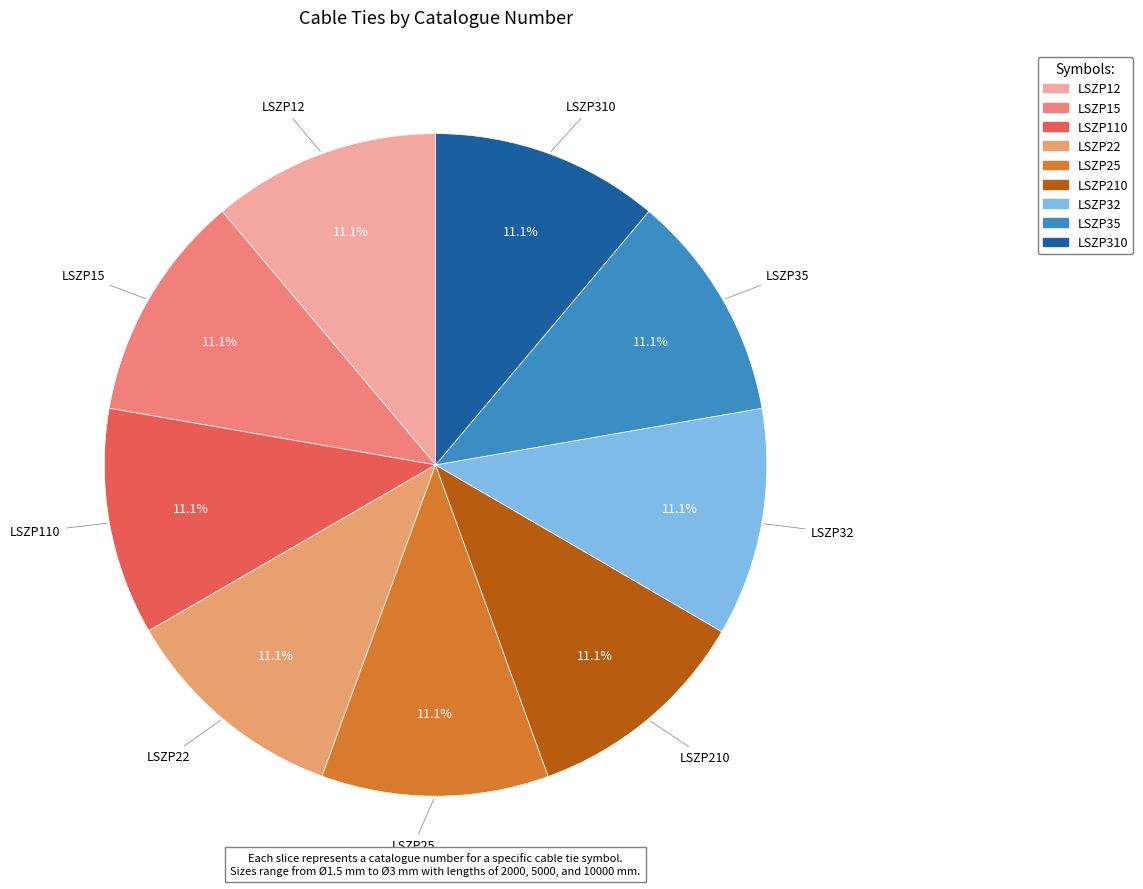

To the nearest percent, what portion does LSZP110 represent?

11%